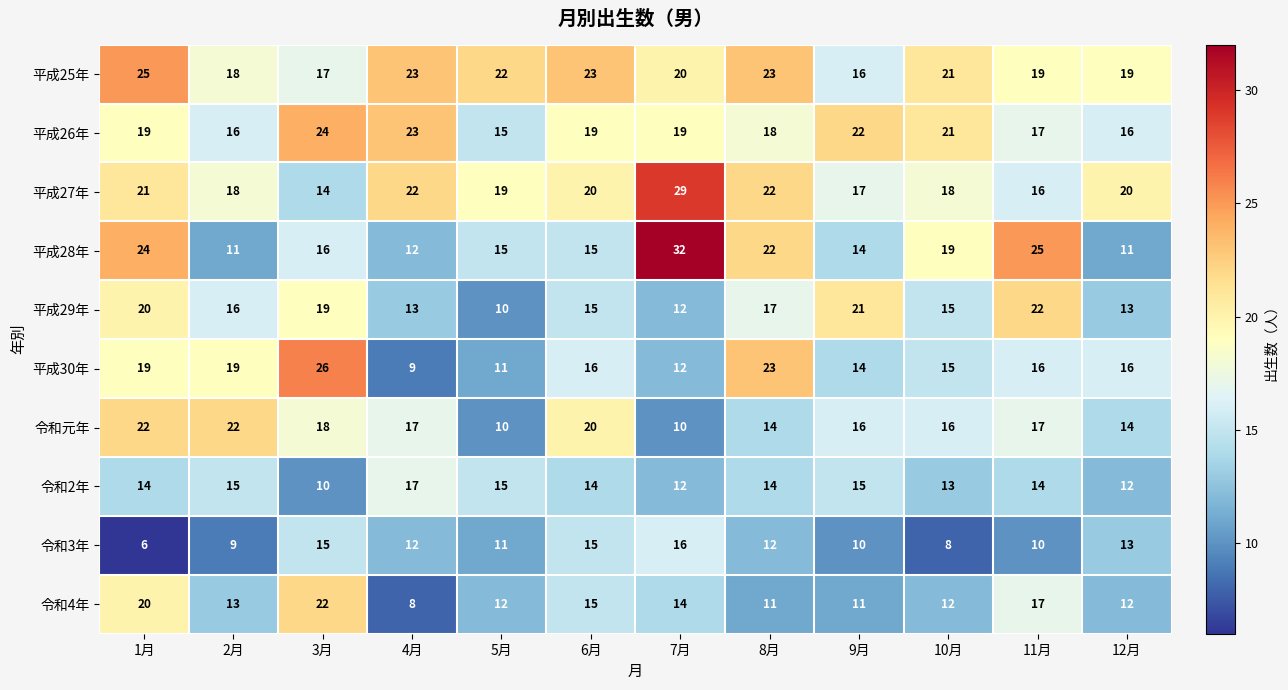

True or false: 令和3年 has a value of 15 at 5月.

False